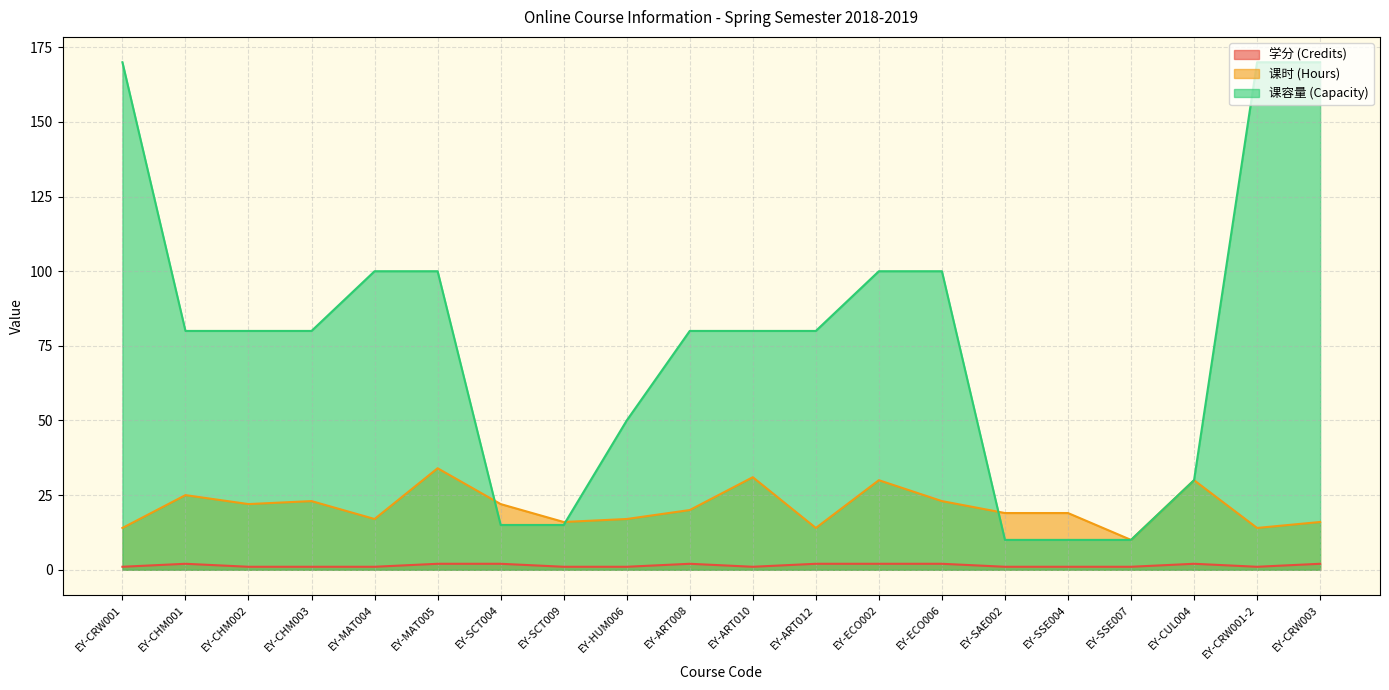

What is the value of the 学分 (Credits) point at the 17th from the left?

1